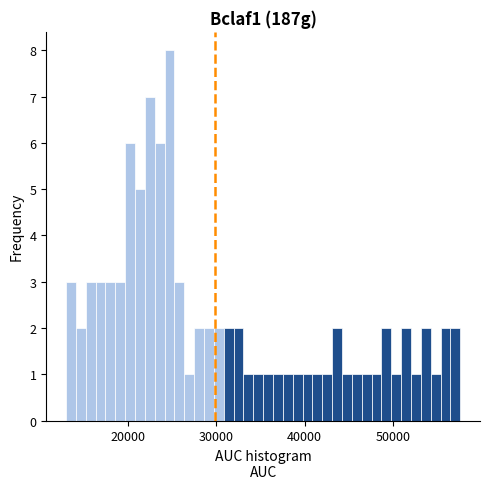

Read against the x-axis, roughly where is the centre of the tallest bar?

25000